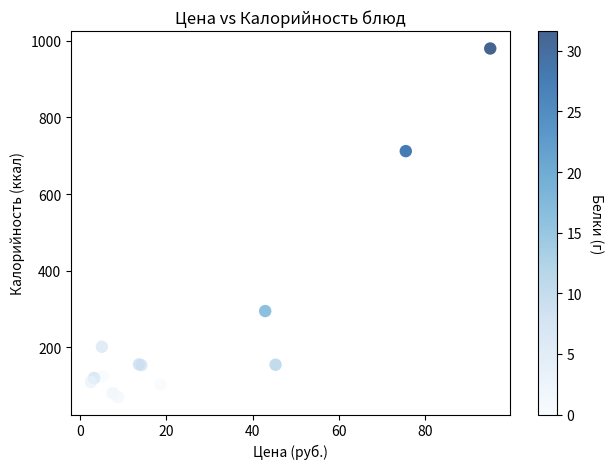

What Y value in the scatter plot is closest to 525?

712.2